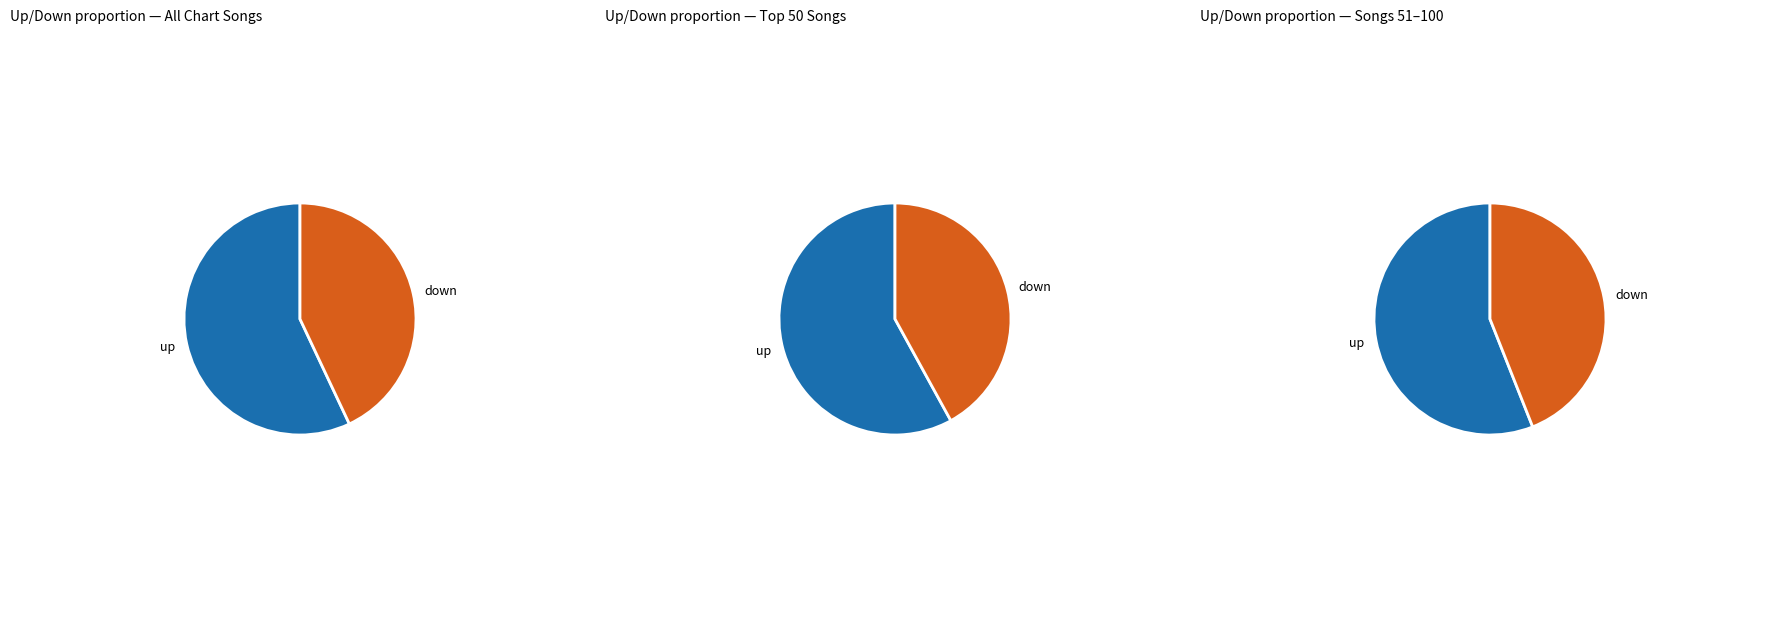

Rank the categories by value from highest to lowest.

up, down